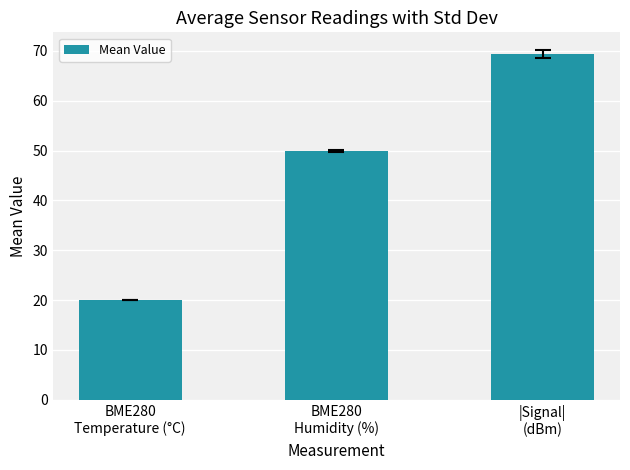

Which label corresponds to the smallest value in the chart?

BME280
Temperature (°C)